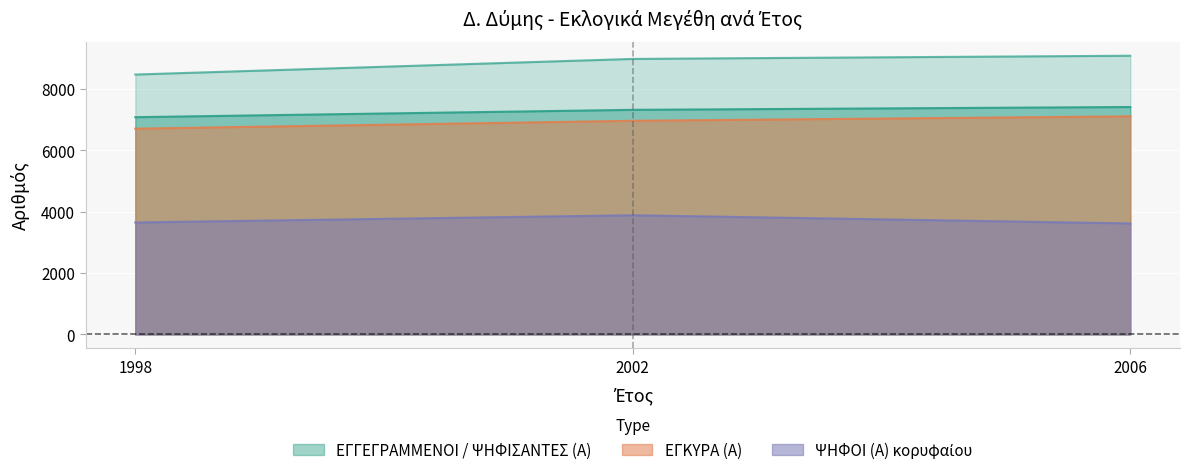

What is the total value across all series at 1998?

25910